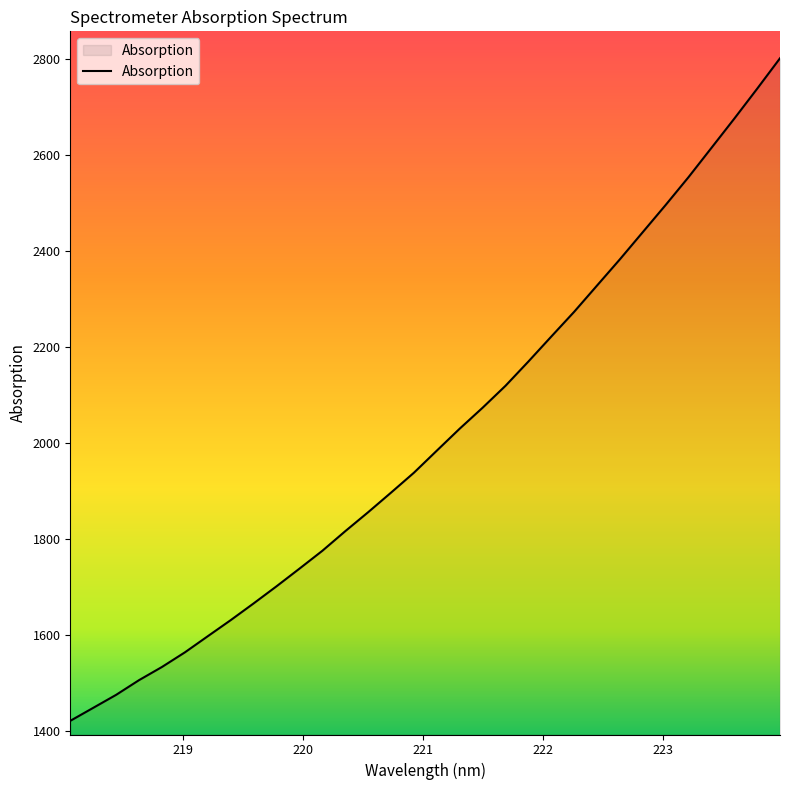

What is the minimum value shown in the chart?

1422.2